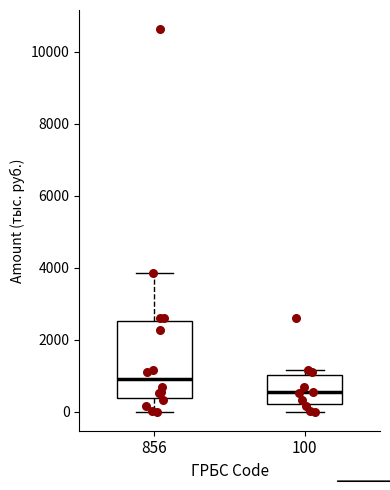

Which box is the tallest, from its lower edge to its upper edge?

856